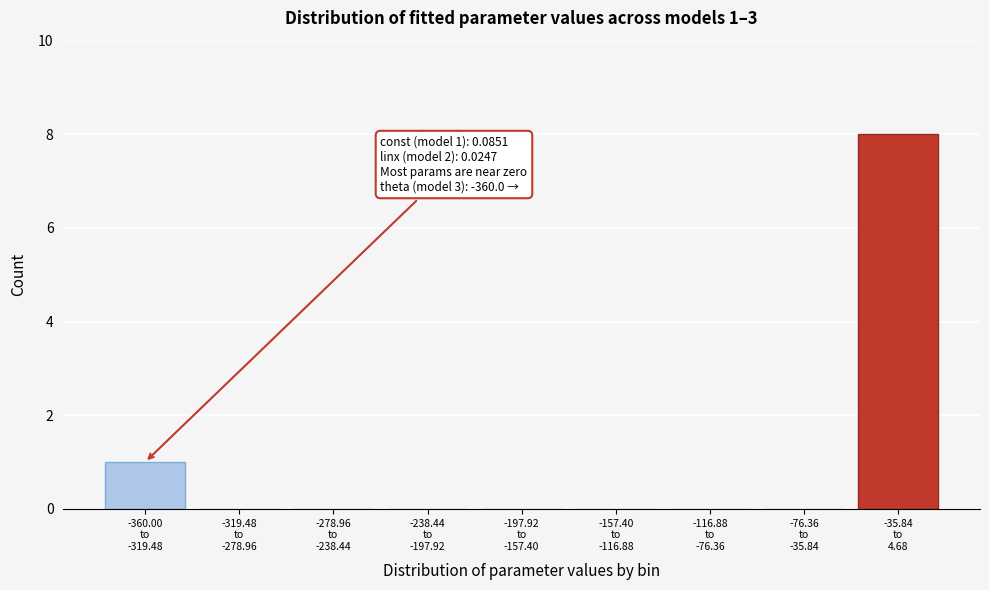

What is the greatest value displayed?

8